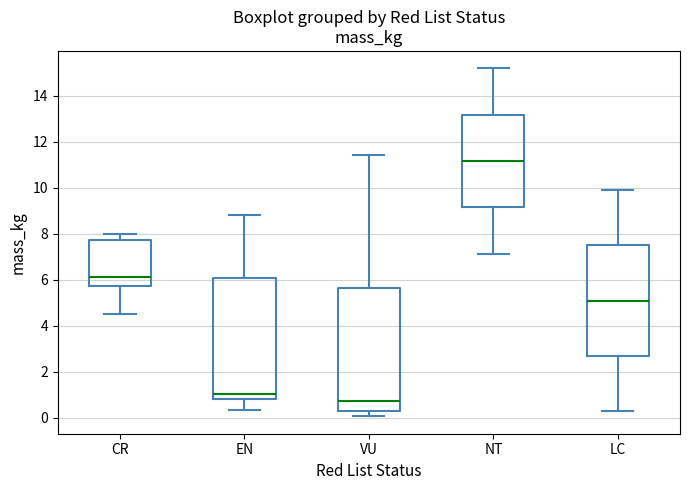

Reading left to right, read every box against the y-axis: the position of its median line, the range the box covers, and the ends of its whiskers. The values are not printed on the chart, so give them approximately, as read against the axis.

CR: median 6.2, box 5.8 to 7.8, whiskers 4.6 to 8.0
EN: median 1.0, box 0.8 to 6.0, whiskers 0.4 to 8.8
VU: median 0.8, box 0.2 to 5.6, whiskers 0.0 to 11.4
NT: median 11.2, box 9.2 to 13.2, whiskers 7.2 to 15.2
LC: median 5.0, box 2.6 to 7.4, whiskers 0.2 to 10.0